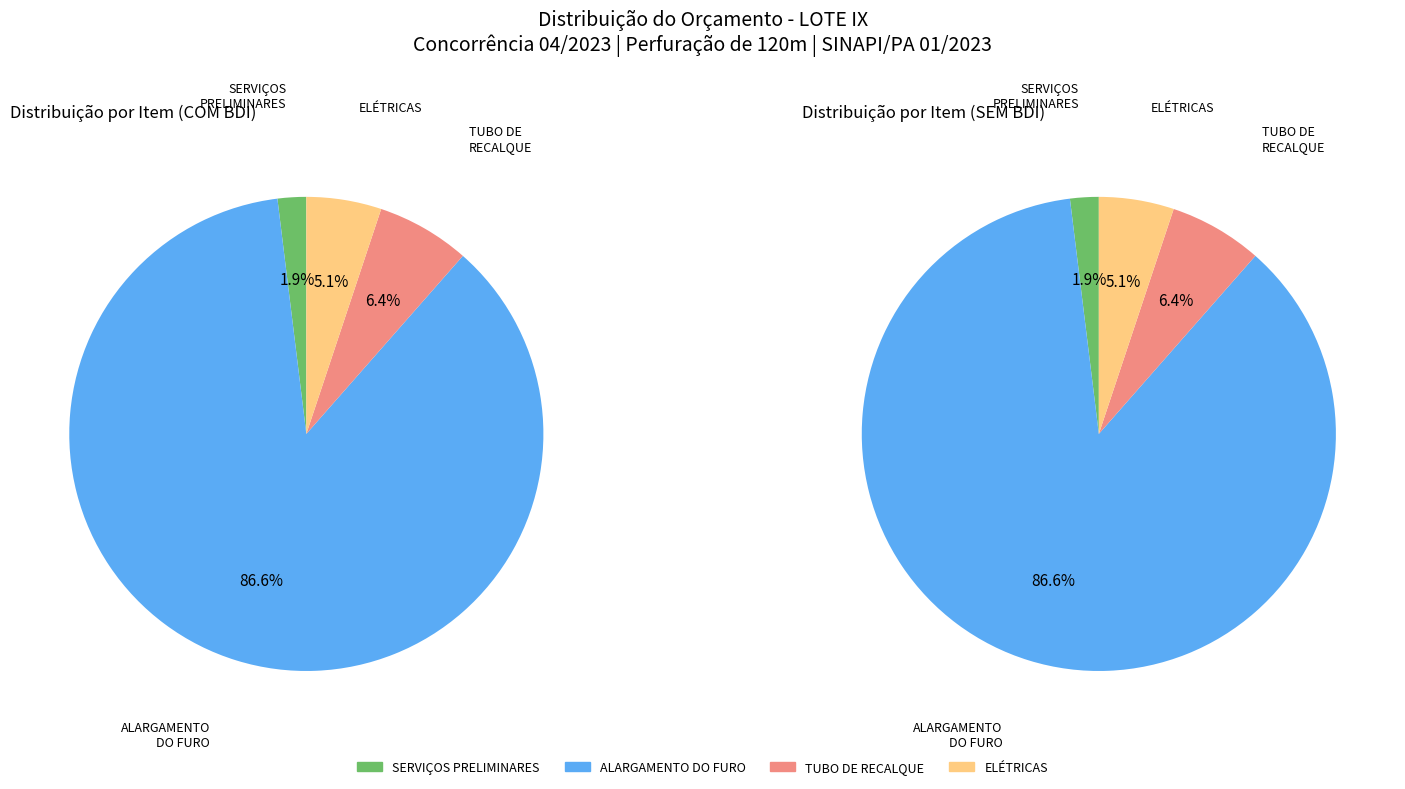

What portion of the pie excludes FORNECIMENTO E INSTALAÇÃO TUBO DE RECALQUE?

93.6%